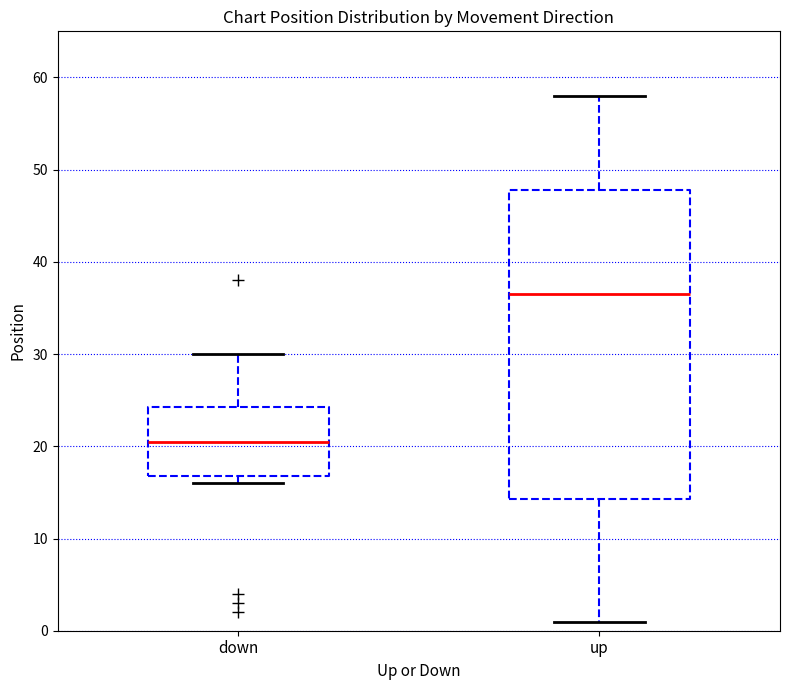

Which box has the highest median line?

up